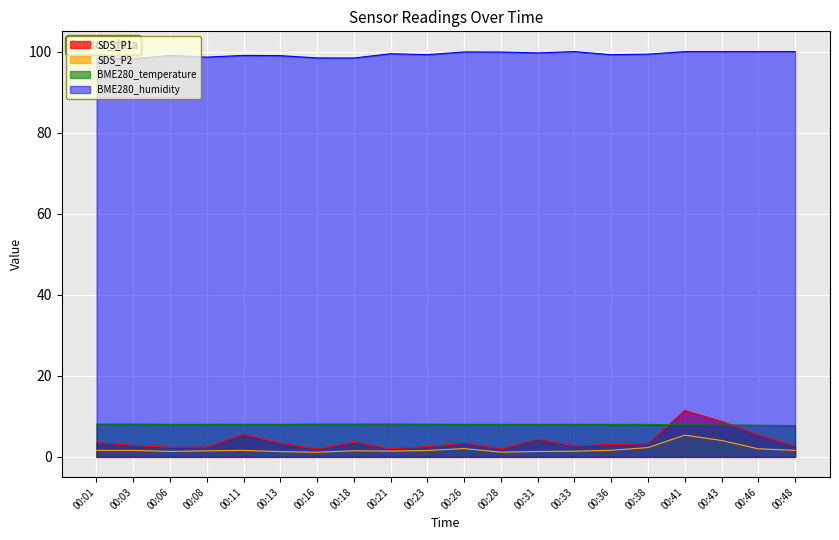

Where is SDS_P2 nearest to the value 2?

00:46